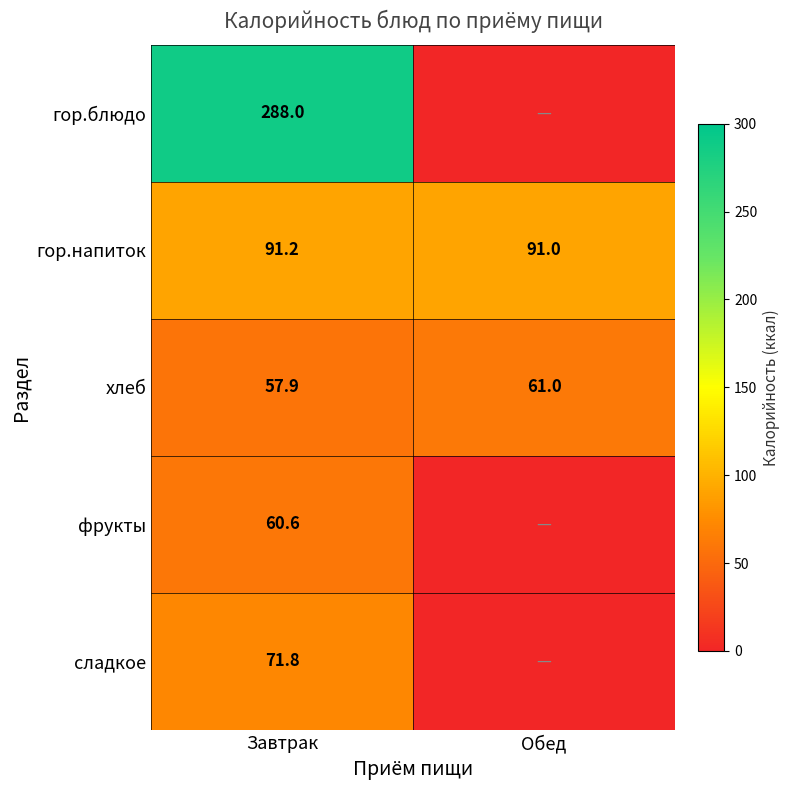

At which label does хлеб reach its peak?

Обед